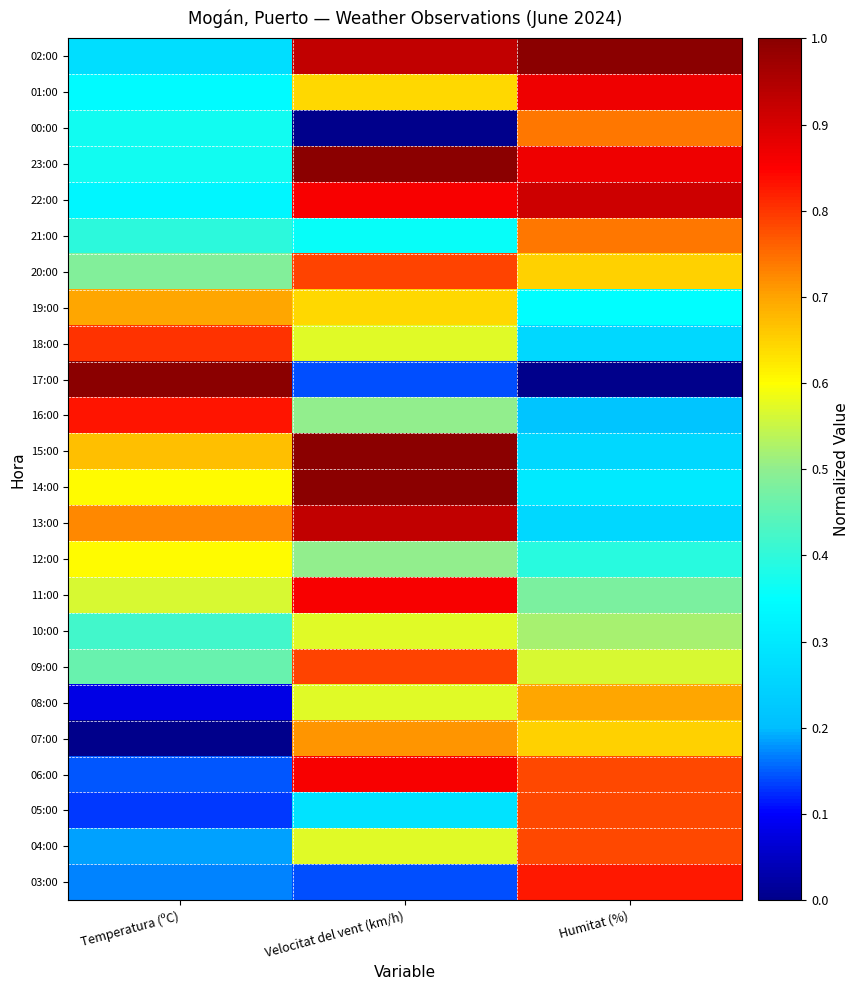

Reading left to right, extract all data points from this chart.

02:00: Temperatura (ºC)=0.3	Velocitat del vent (km/h)=0.9	Humitat (%)=1.0
01:00: Temperatura (ºC)=0.3	Velocitat del vent (km/h)=0.6	Humitat (%)=0.9
00:00: Temperatura (ºC)=0.4	Velocitat del vent (km/h)=0.0	Humitat (%)=0.7
23:00: Temperatura (ºC)=0.4	Velocitat del vent (km/h)=1.0	Humitat (%)=0.9
22:00: Temperatura (ºC)=0.3	Velocitat del vent (km/h)=0.9	Humitat (%)=0.9
21:00: Temperatura (ºC)=0.4	Velocitat del vent (km/h)=0.4	Humitat (%)=0.7
20:00: Temperatura (ºC)=0.5	Velocitat del vent (km/h)=0.8	Humitat (%)=0.7
19:00: Temperatura (ºC)=0.7	Velocitat del vent (km/h)=0.6	Humitat (%)=0.3
18:00: Temperatura (ºC)=0.8	Velocitat del vent (km/h)=0.6	Humitat (%)=0.3
17:00: Temperatura (ºC)=1.0	Velocitat del vent (km/h)=0.1	Humitat (%)=0.0
16:00: Temperatura (ºC)=0.8	Velocitat del vent (km/h)=0.5	Humitat (%)=0.2
15:00: Temperatura (ºC)=0.7	Velocitat del vent (km/h)=1.0	Humitat (%)=0.3
14:00: Temperatura (ºC)=0.6	Velocitat del vent (km/h)=1.0	Humitat (%)=0.3
13:00: Temperatura (ºC)=0.7	Velocitat del vent (km/h)=0.9	Humitat (%)=0.3
12:00: Temperatura (ºC)=0.6	Velocitat del vent (km/h)=0.5	Humitat (%)=0.4
11:00: Temperatura (ºC)=0.6	Velocitat del vent (km/h)=0.9	Humitat (%)=0.5
10:00: Temperatura (ºC)=0.4	Velocitat del vent (km/h)=0.6	Humitat (%)=0.5
09:00: Temperatura (ºC)=0.5	Velocitat del vent (km/h)=0.8	Humitat (%)=0.6
08:00: Temperatura (ºC)=0.1	Velocitat del vent (km/h)=0.6	Humitat (%)=0.7
07:00: Temperatura (ºC)=0.0	Velocitat del vent (km/h)=0.7	Humitat (%)=0.7
06:00: Temperatura (ºC)=0.1	Velocitat del vent (km/h)=0.9	Humitat (%)=0.8
05:00: Temperatura (ºC)=0.1	Velocitat del vent (km/h)=0.3	Humitat (%)=0.8
04:00: Temperatura (ºC)=0.2	Velocitat del vent (km/h)=0.6	Humitat (%)=0.8
03:00: Temperatura (ºC)=0.2	Velocitat del vent (km/h)=0.1	Humitat (%)=0.8